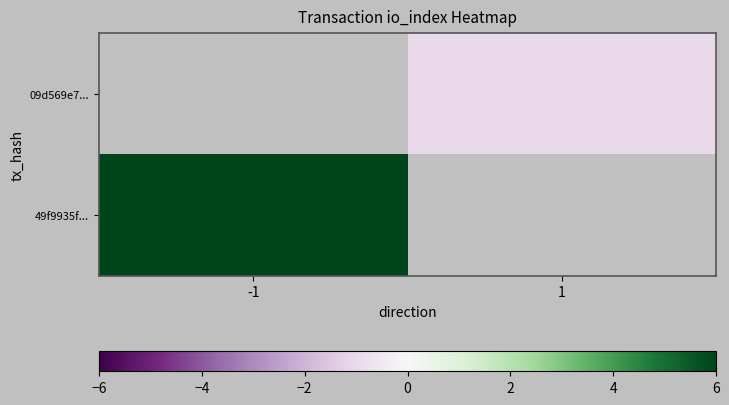

Which series has the widest spread of values?

49f9935f...